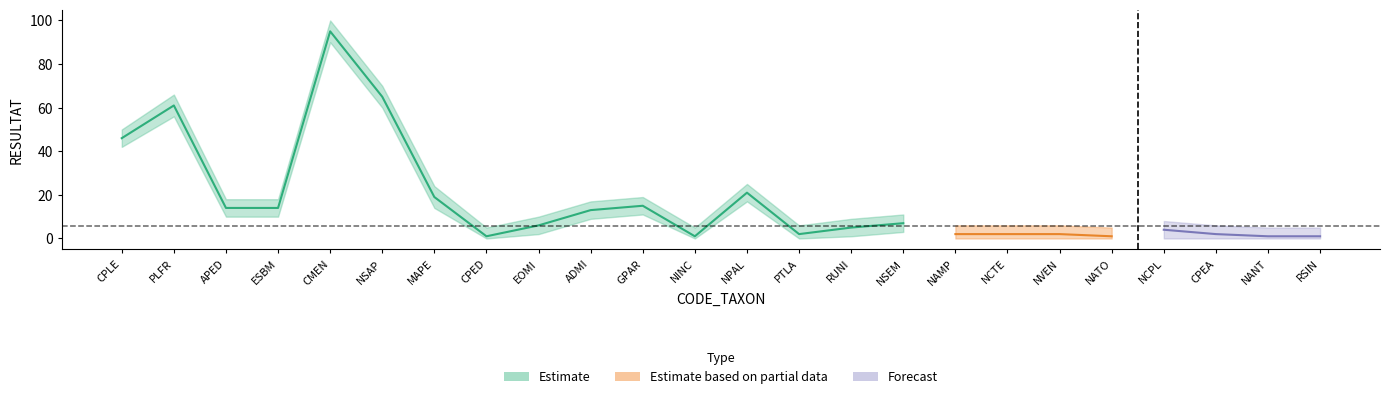

What is the sum of the Estimate_upper values at GPAR and ADMI?

36